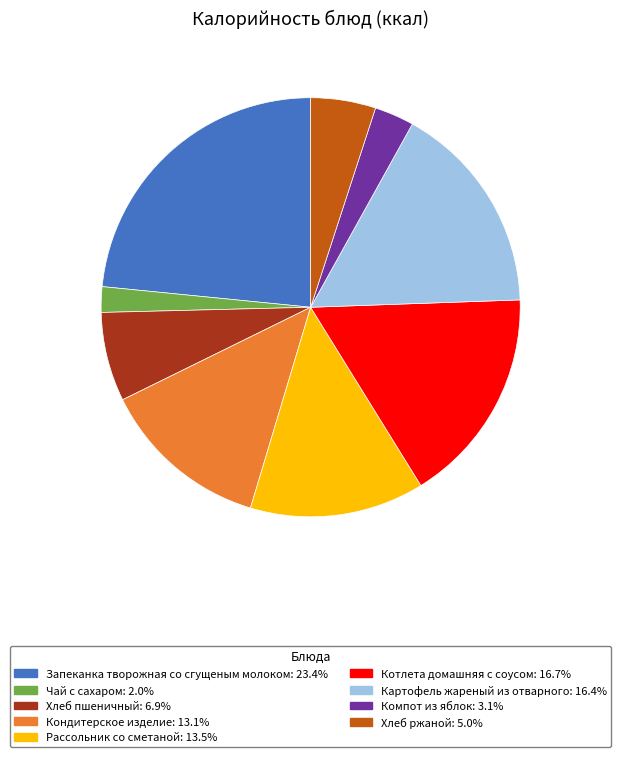

Approximately how many times larger is the value at Котлета домашняя с соусом compared to Картофель жареный из отварного?

1.0